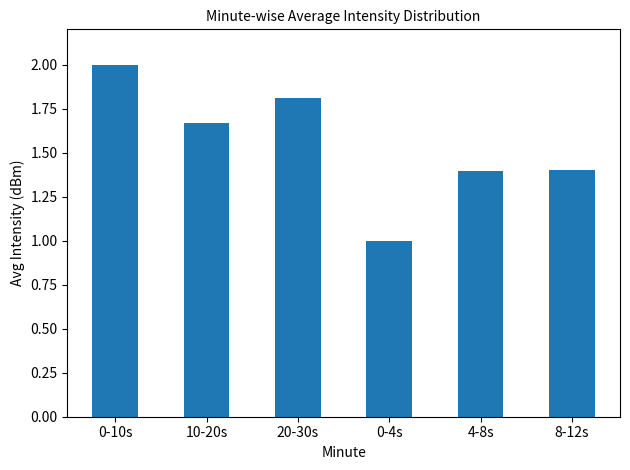

Are the bars horizontal?

No